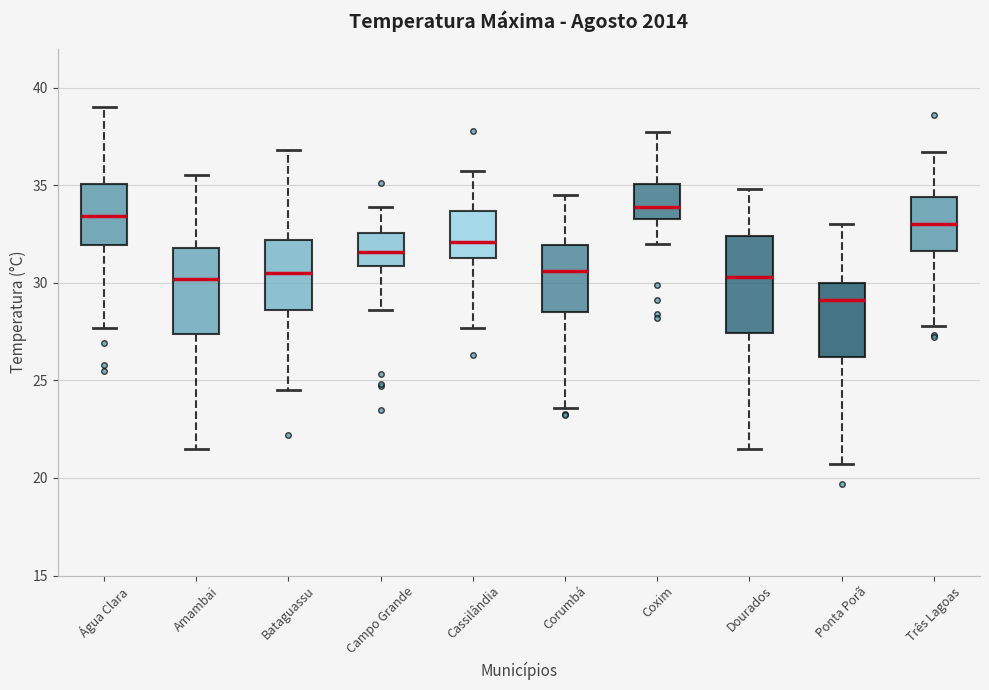

Which box's median line is the highest?

Coxim